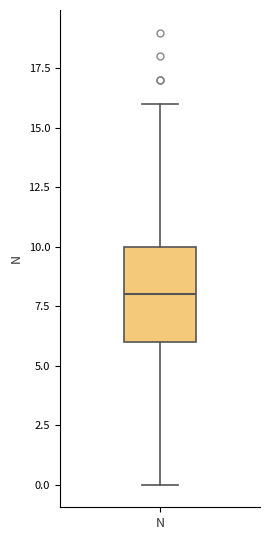

Read this box plot against the y-axis: the position of the median line, the range covered by the box, and the ends of both whiskers. The values are not printed on the chart, so give them approximately, as read against the axis.

median 8, box 6 to 10, whiskers 0 to 16